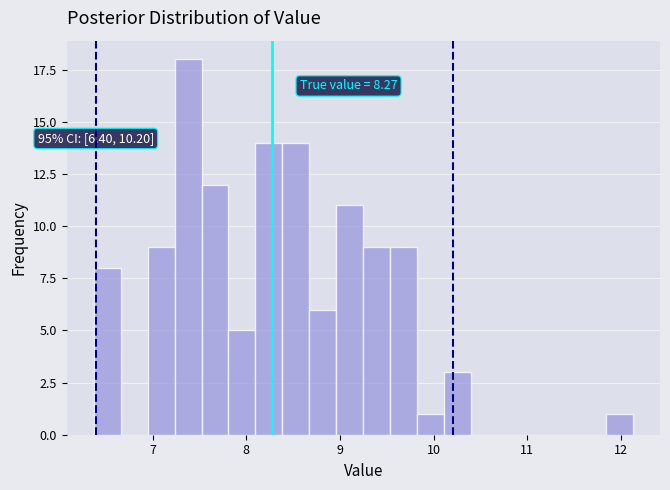

Around what value on the x-axis is the tallest bar? Give the approximate position of its centre, as read against the axis.

7.4